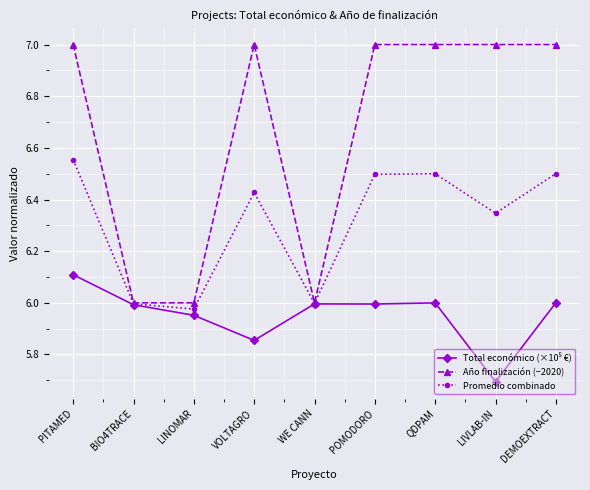

What is the label of the 6th point from the right?

VOLTAGRO